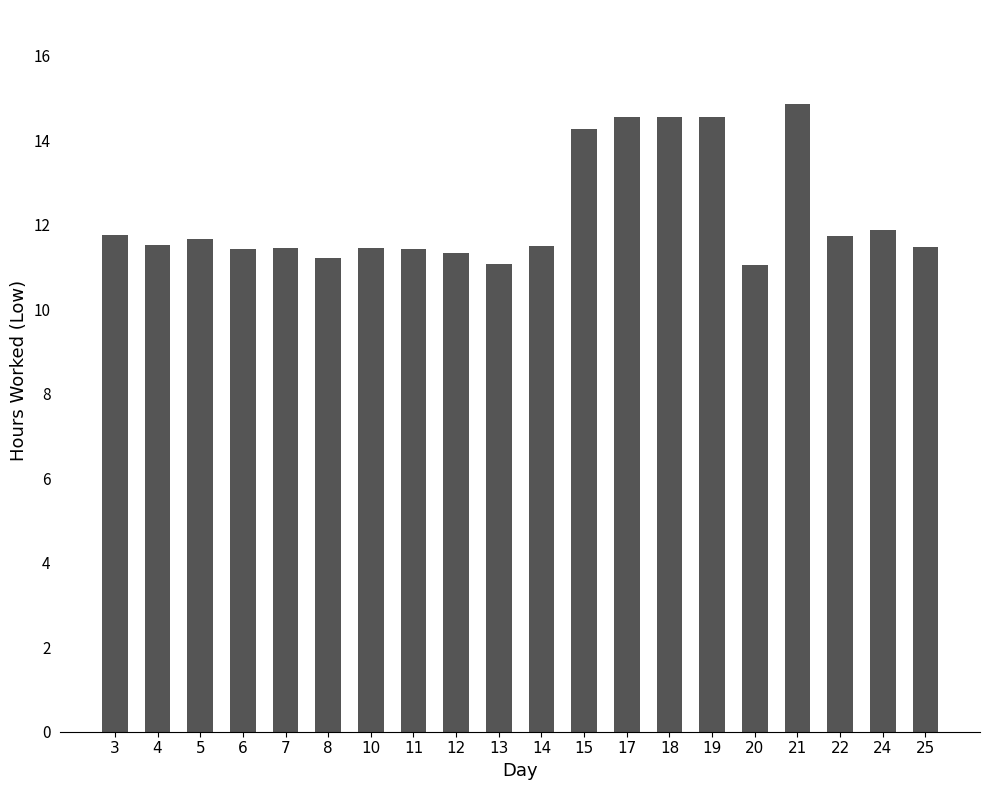

Read the value at 25.

11.5